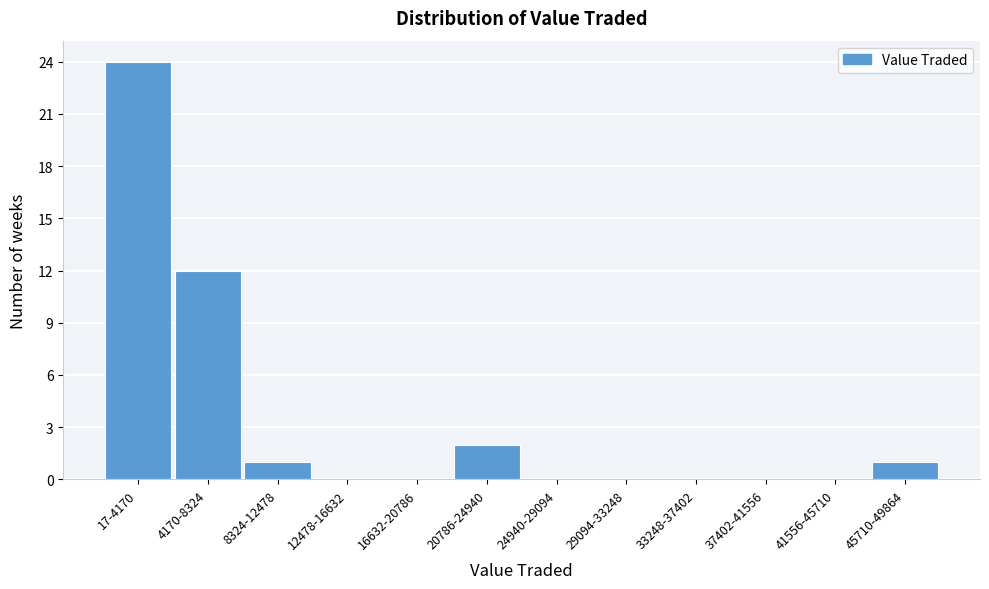

Reading left to right, transcribe all the data shown in this chart.

17-4170=24	4170-8324=12	8324-12478=1	12478-16632=0	16632-20786=0	20786-24940=2	24940-29094=0	29094-33248=0	33248-37402=0	37402-41556=0	41556-45710=0	45710-49864=1